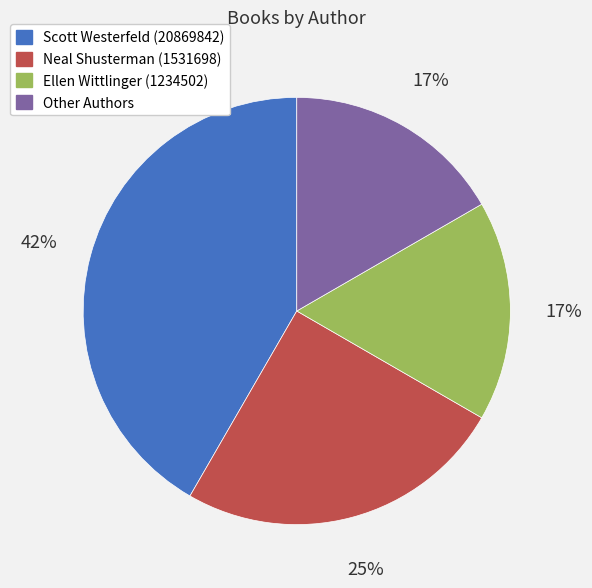

Does Other Authors account for over 50% of the chart?

No